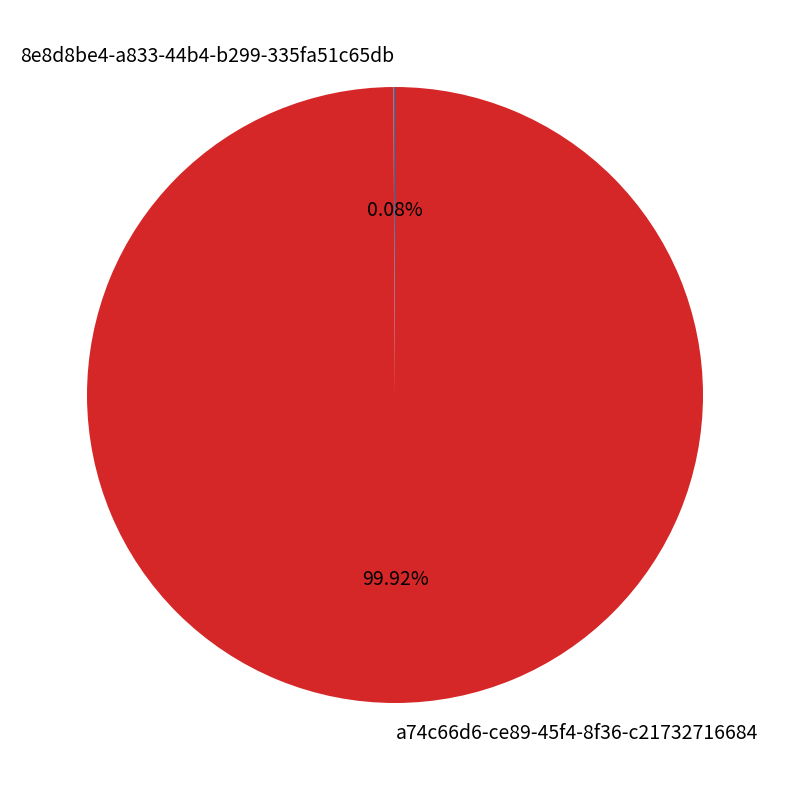

Which slice represents more than half of the pie?

a74c66d6-ce89-45f4-8f36-c21732716684